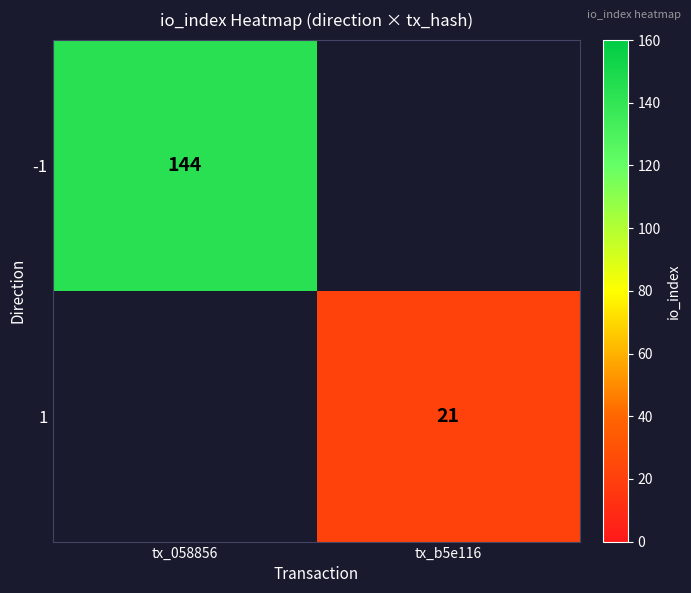

What is the greatest value displayed?

144.0